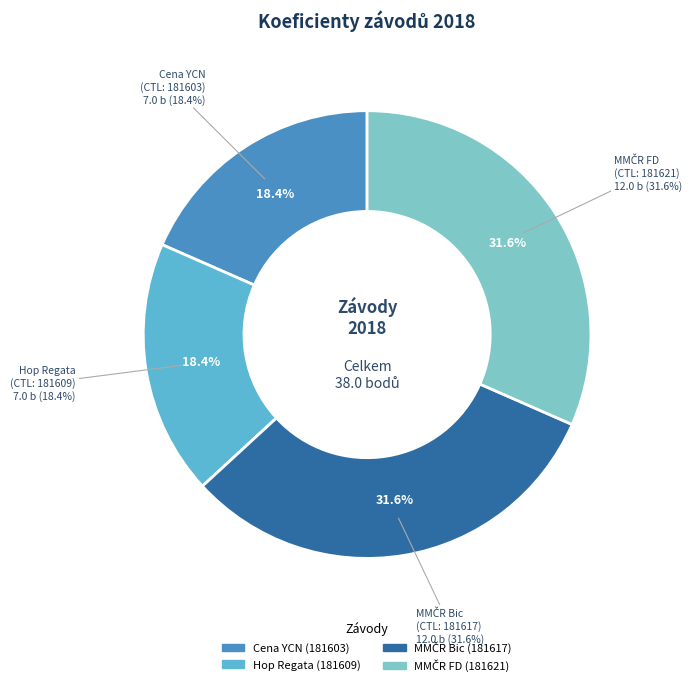

Between 181603 and 181621, which is larger?

181621